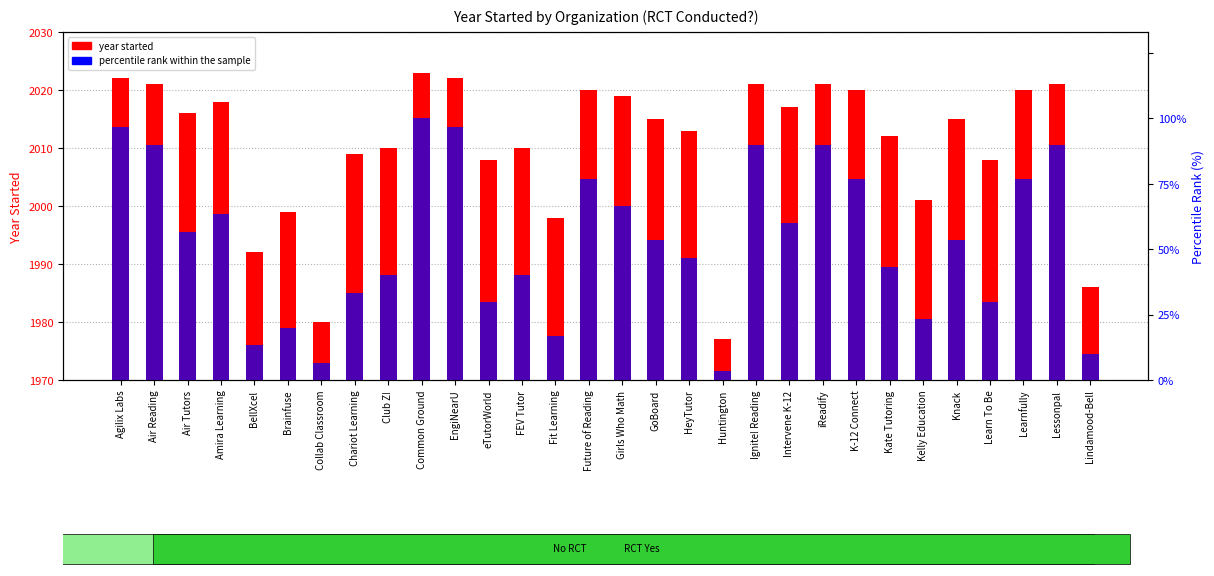

Where is percentile rank within the sample nearest to the value 51?

GoBoard